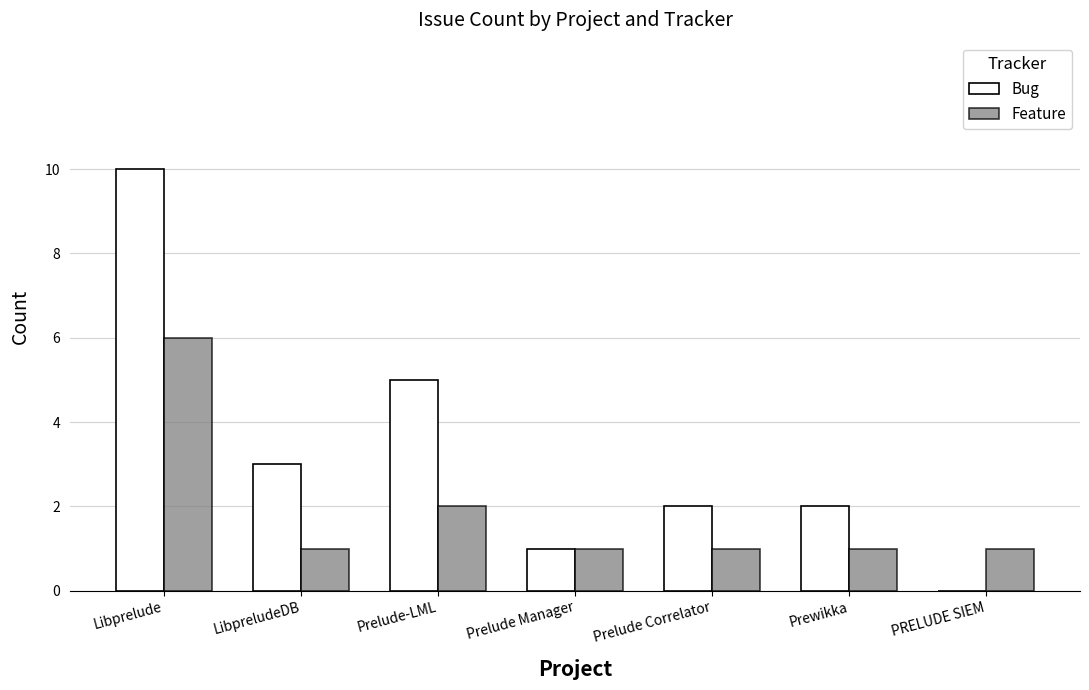

What is the highest value of the Bug series?

10